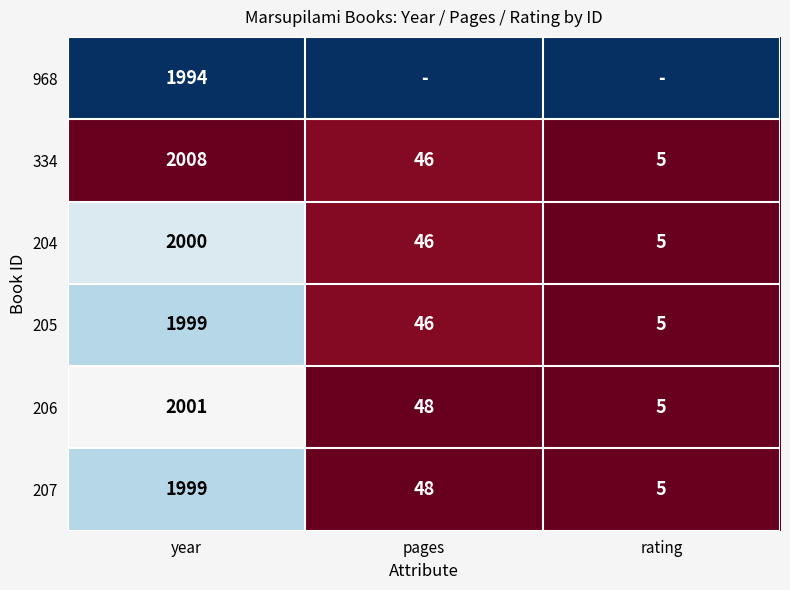

At which label does 207 first exceed 48?

year